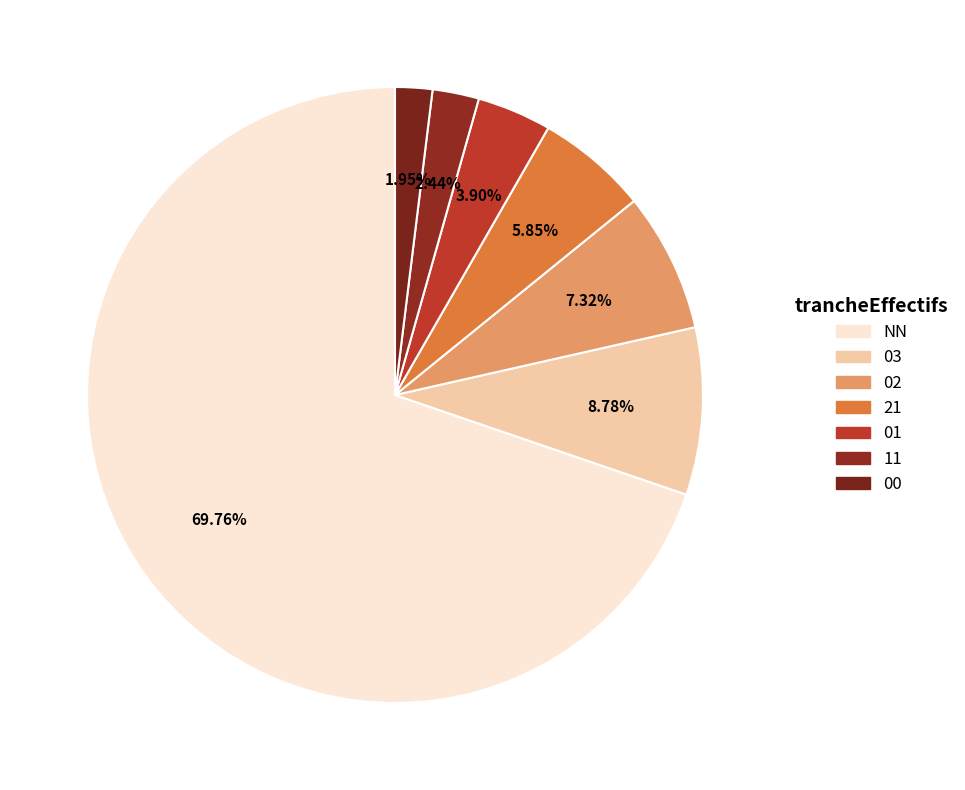

To the nearest percent, what portion does 21 represent?

6%